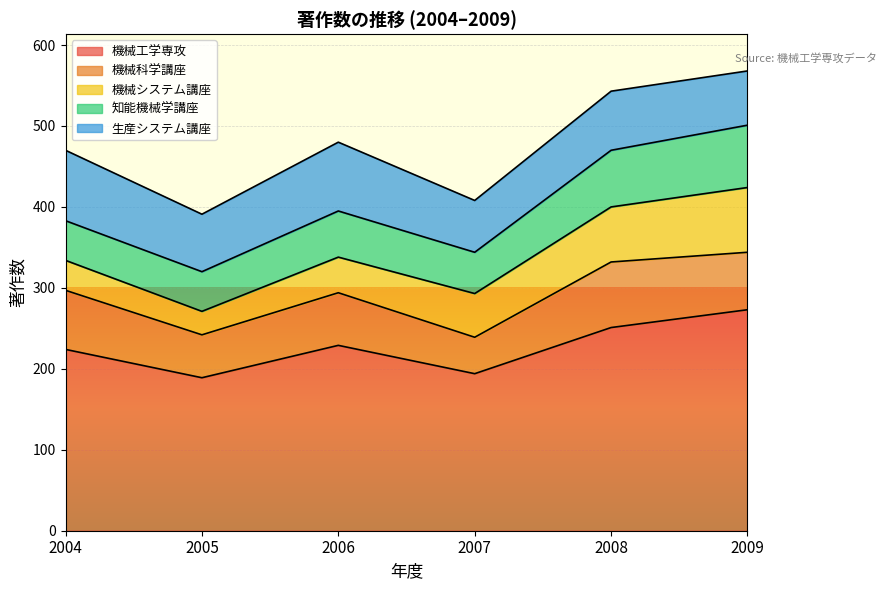

Which category has the lowest value across all series?

2005